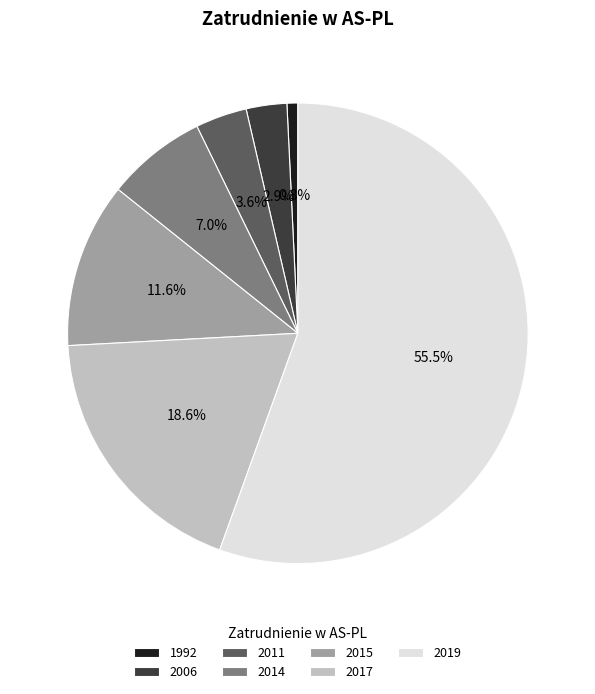

What is the smallest slice in the pie chart?

1992